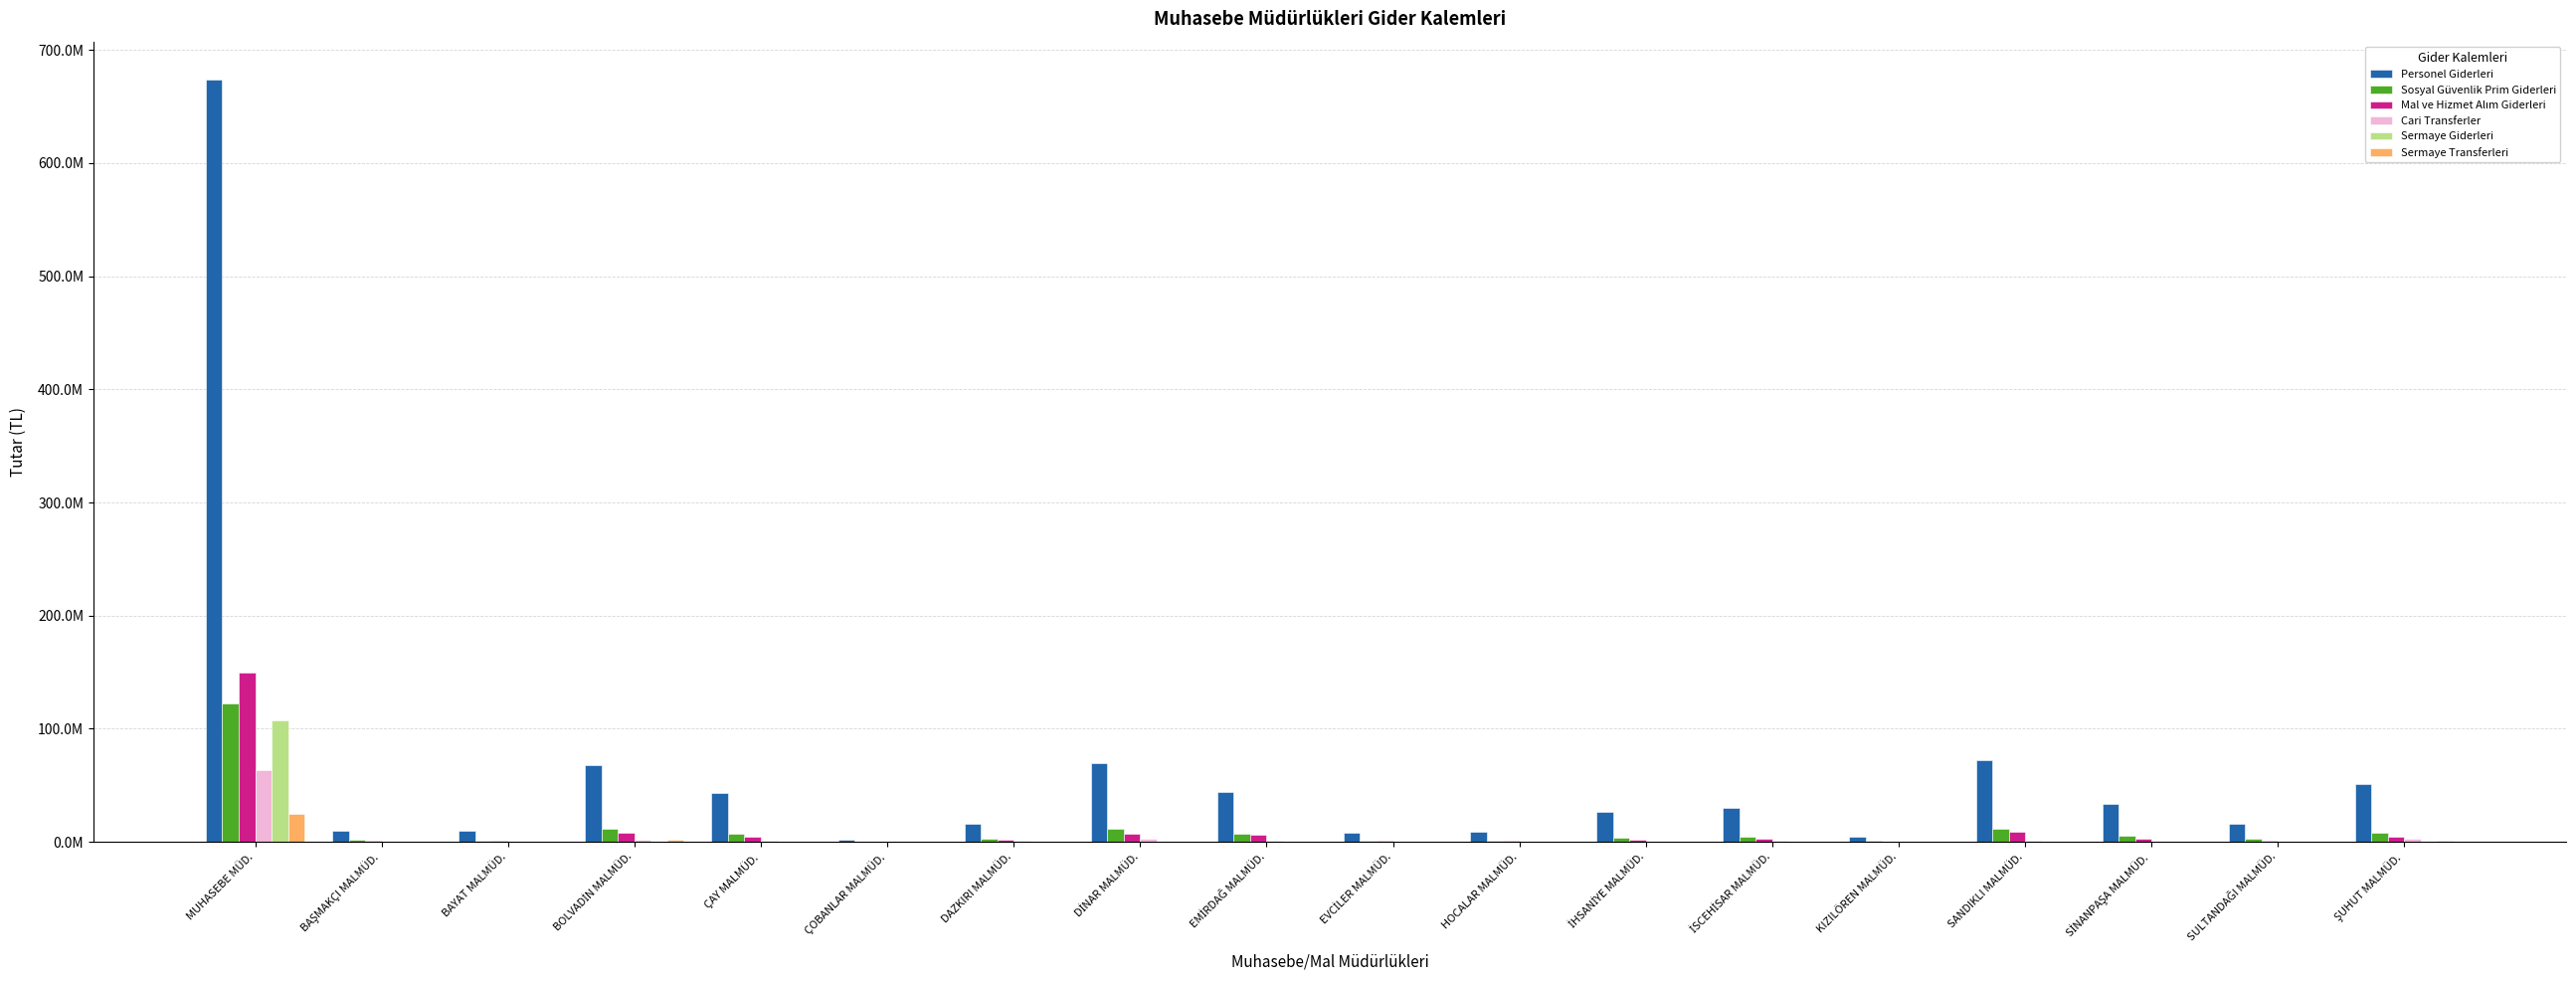

Are the bars horizontal?

No